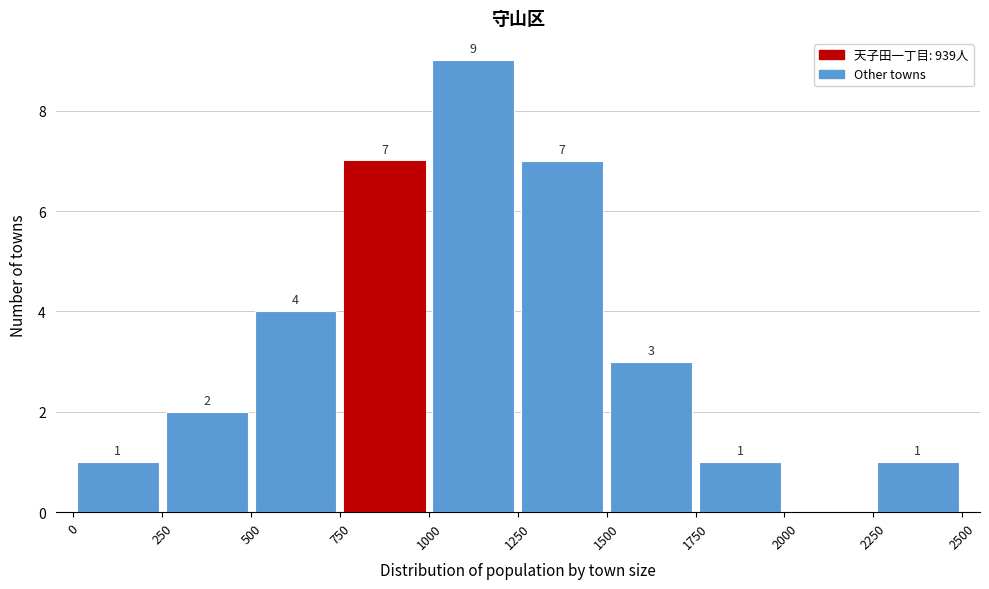

Over which range of the x-axis is the bar tallest?

1000 to 1250